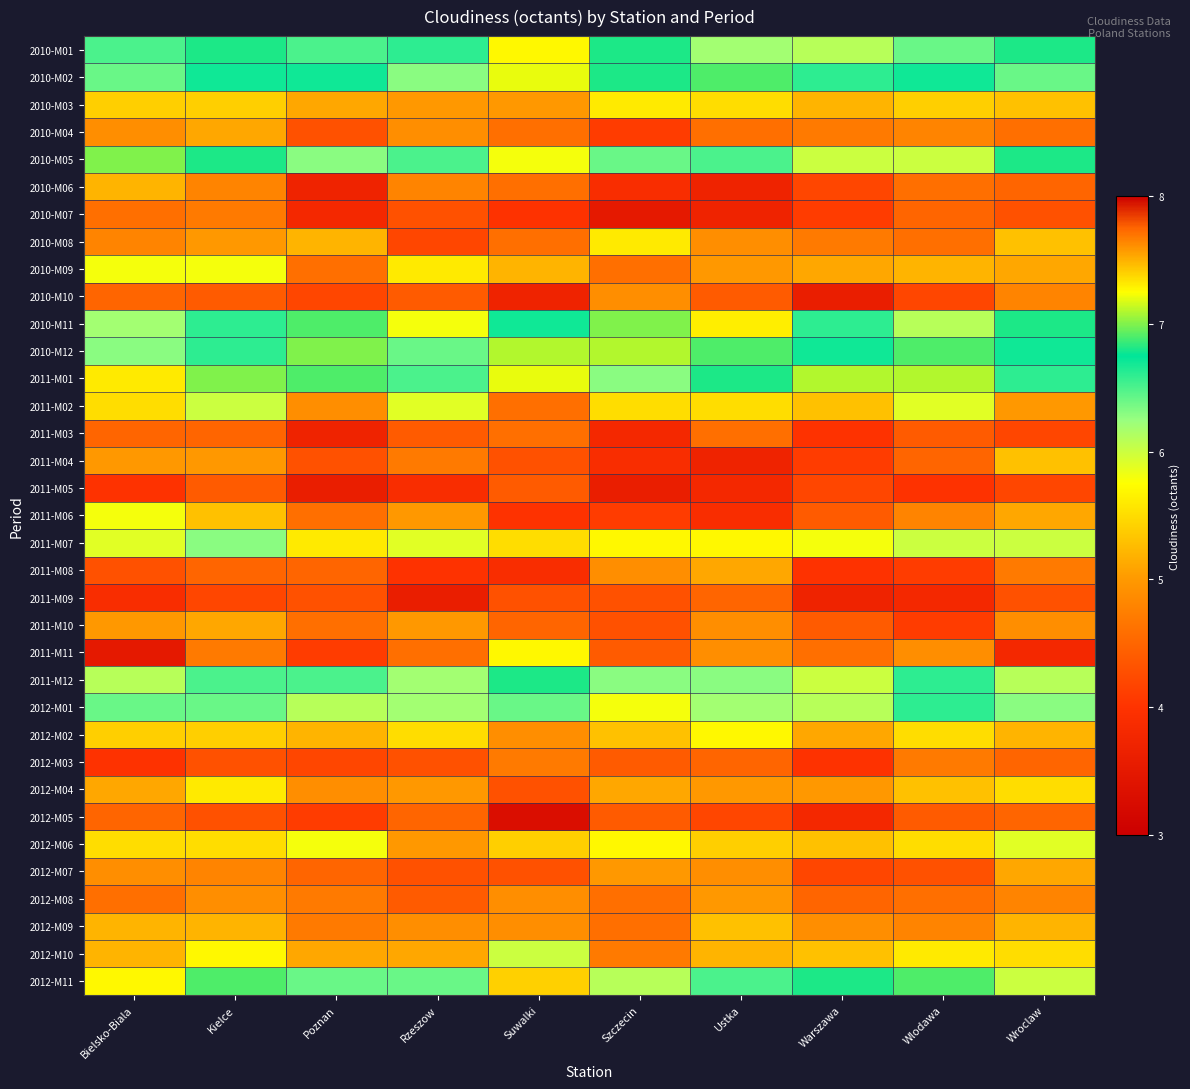

Which has a higher value, Ustka or Rzeszow?

Rzeszow